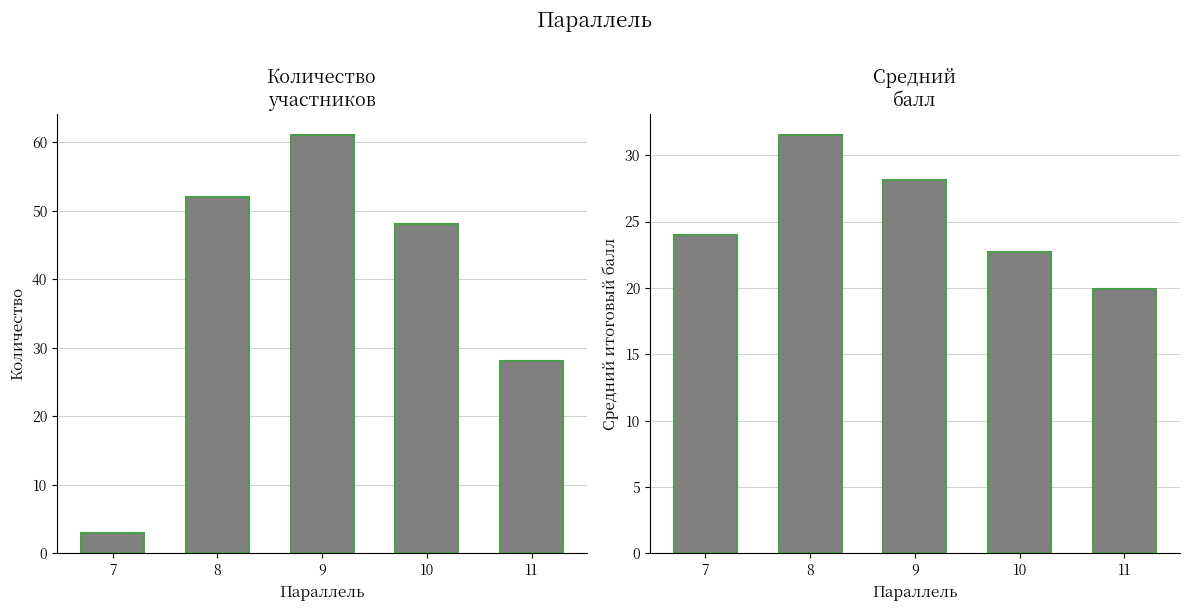

What is the value of the Средний балл bar at the 5th from the left?

19.9